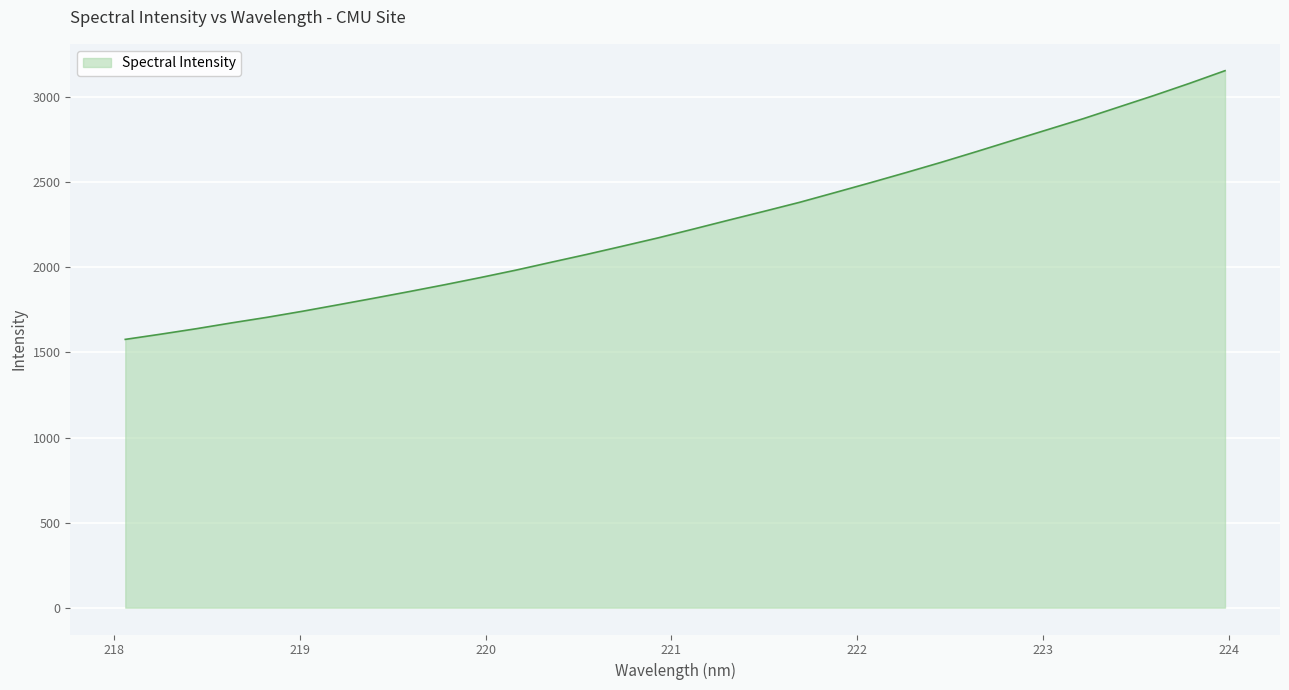

Reading left to right, extract all data points from this chart.

1576.7	1607.4	1639.4	1673.9	1706.7	1742.4	1780.2	1818.6	1857.8	1898.1	1940.0	1983.6	2030.2	2076.2	2124.2	2172.9	2224.9	2277.6	2329.5	2382.3	2439.8	2497.8	2557.1	2617.8	2681.1	2745.7	2809.8	2873.9	2942.2	3010.4	3081.6	3155.9